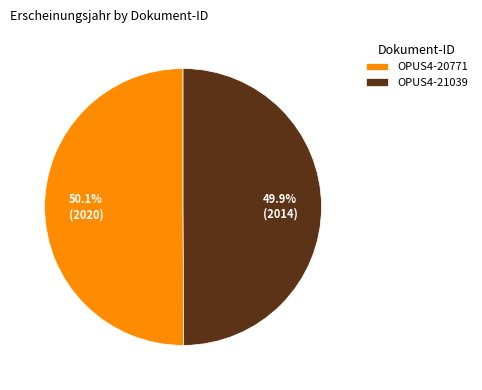

How many slices are in this pie chart?

2